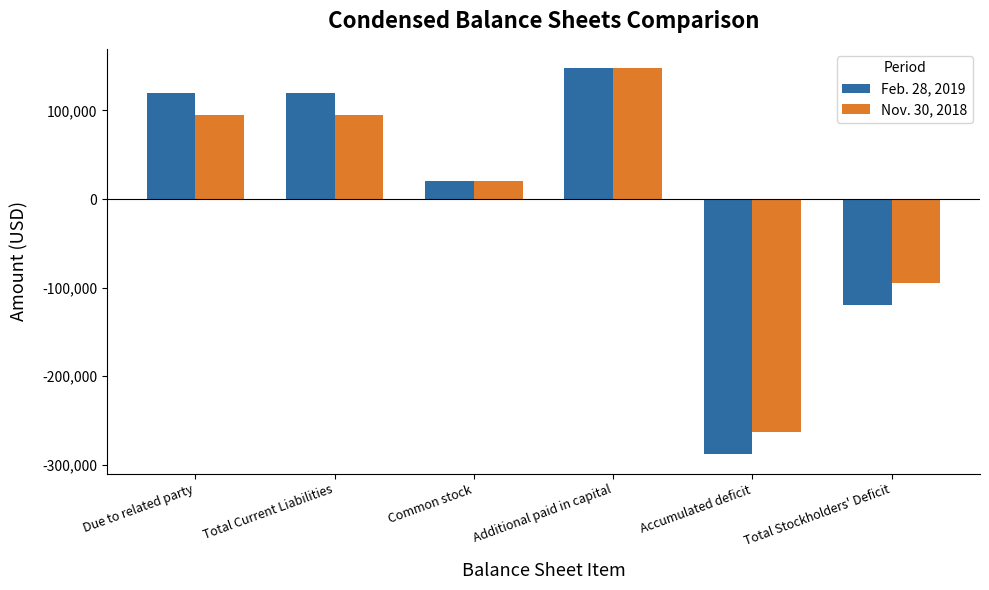

At Due to related party, list the series in order from smallest to largest.

Nov. 30, 2018, Feb. 28, 2019